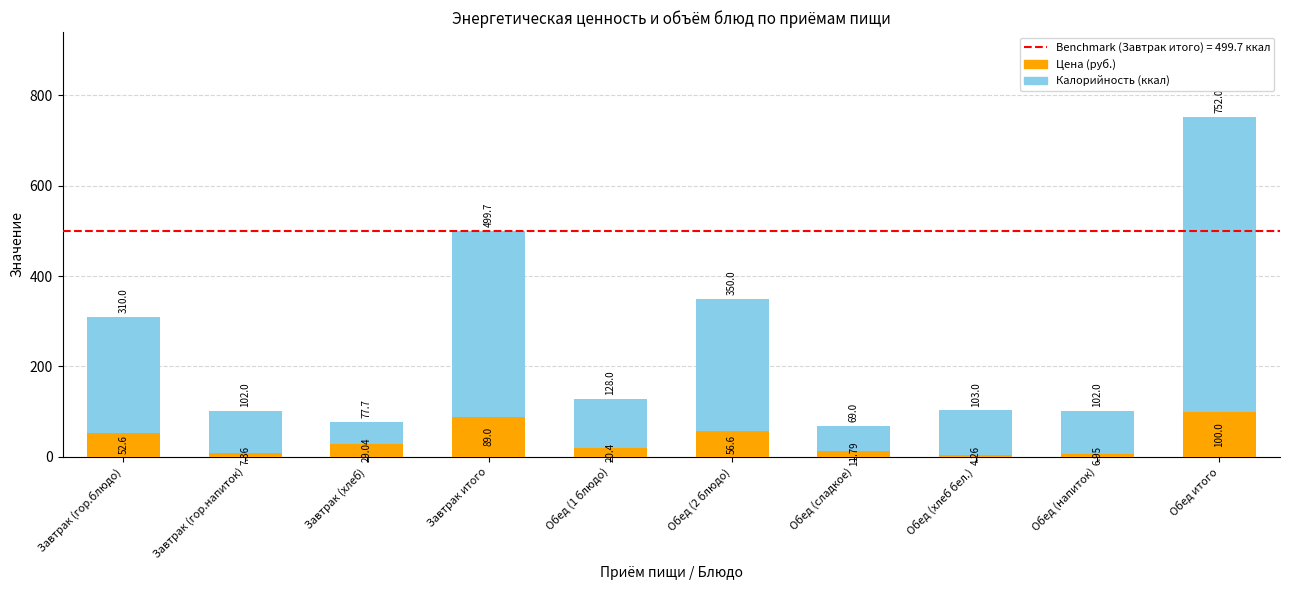

Where is Цена (руб.) nearest to the value 52?

Завтрак (гор.блюдо)